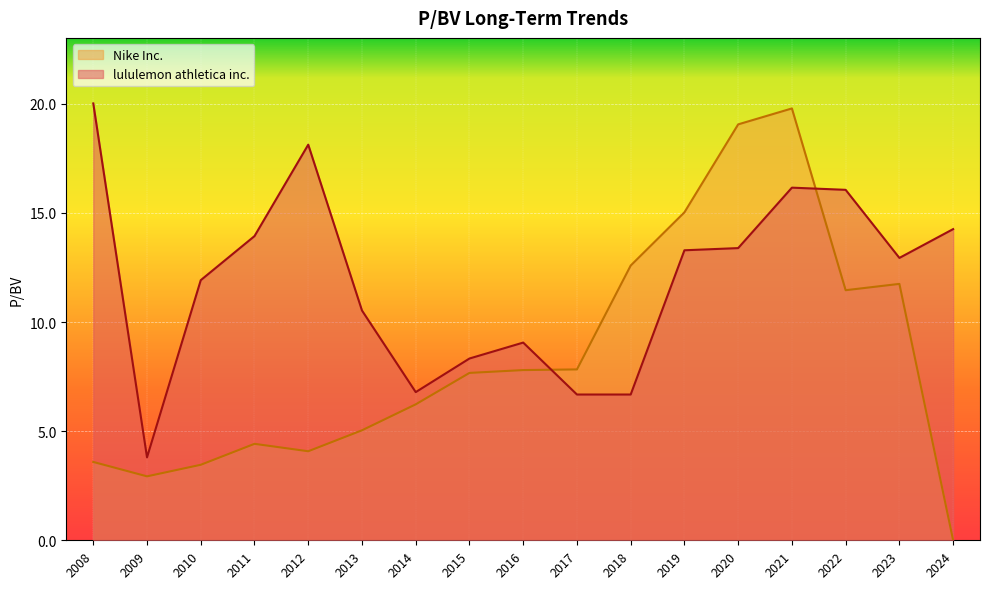

At which label does Nike Inc. first exceed 7?

2015